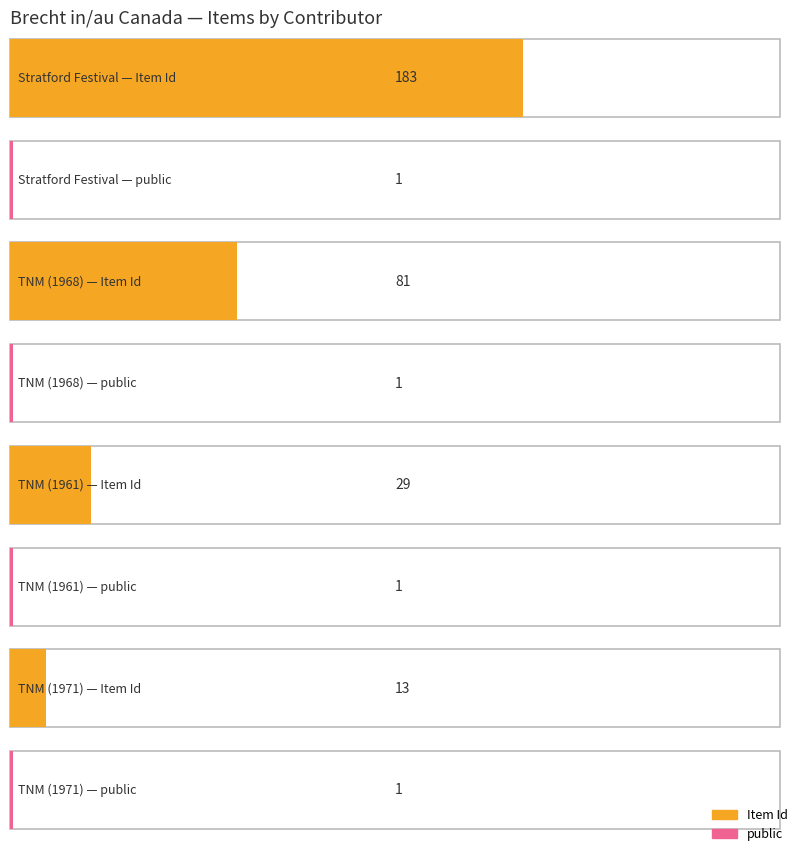

True or false: Item Id has a value of 23 at Théâtre du Nouveau Monde (1971).

False